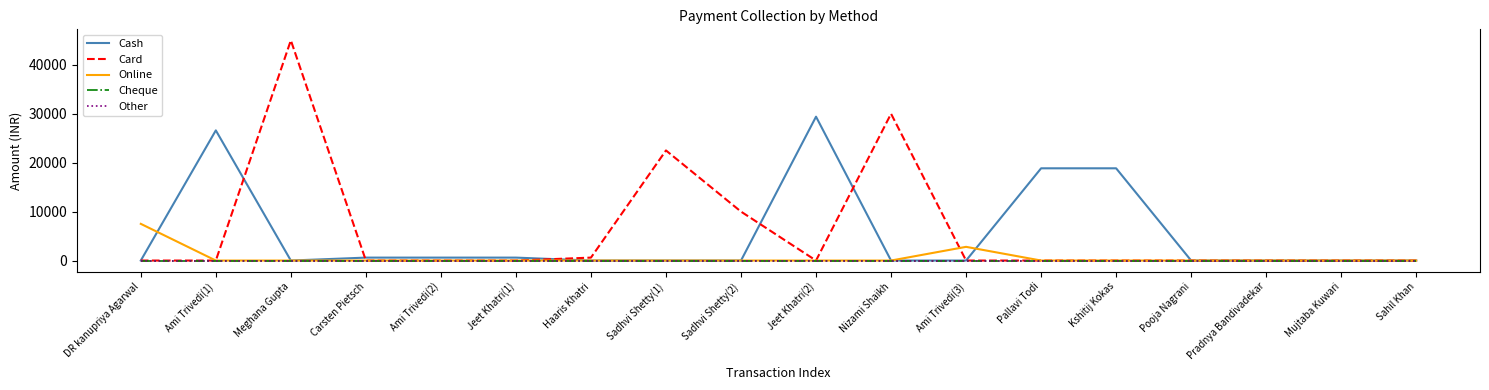

How many lines are shown in the chart?

5